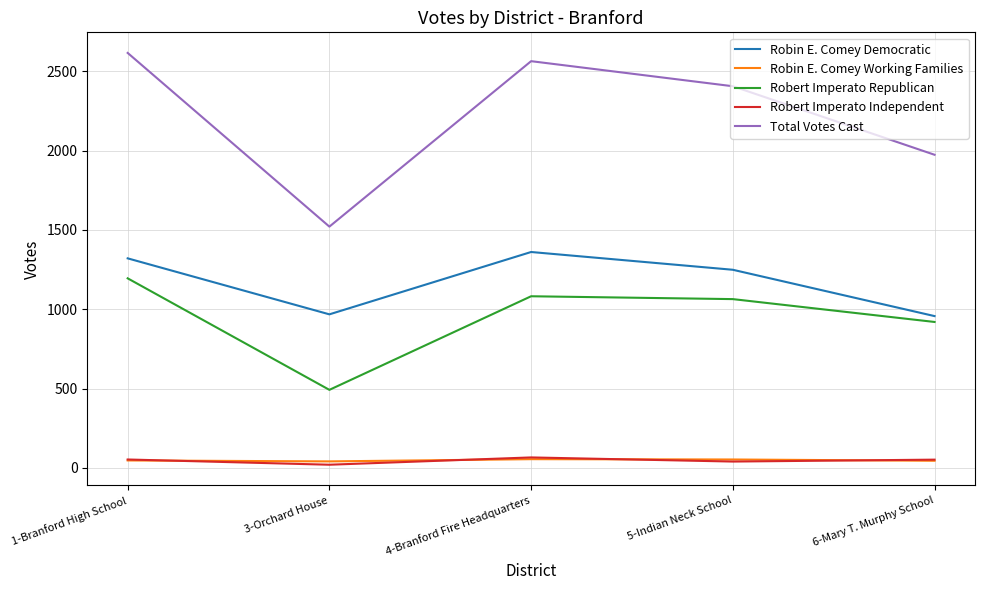

Where is Robert Imperato Republican nearest to the value 843?

6-Mary T. Murphy School